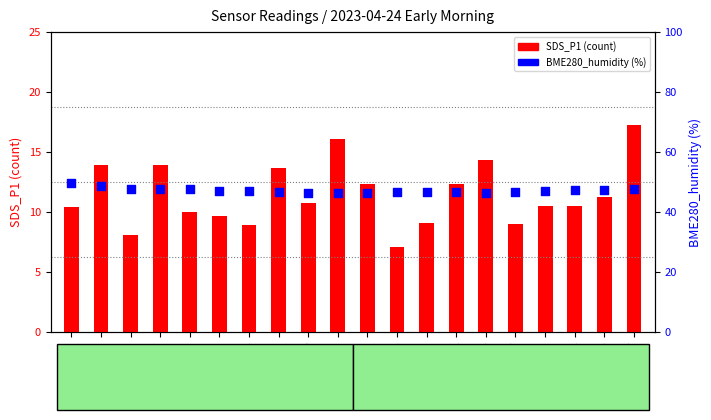

Which series reaches the maximum Y coordinate?

BME280_humidity (%)